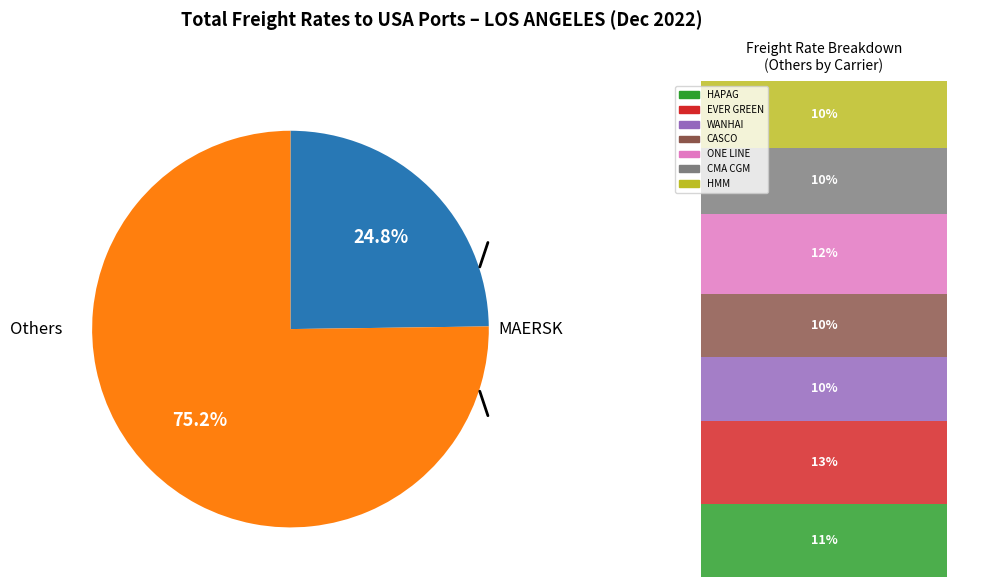

Is there any slice that represents more than half of the pie?

Yes